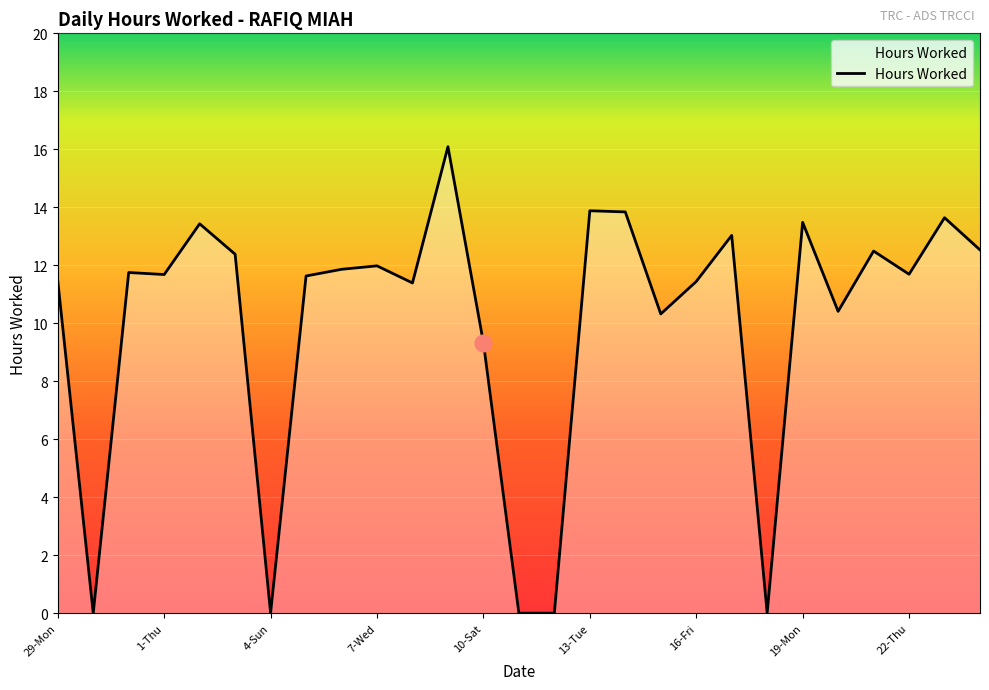

What is the greatest value displayed?

16.1